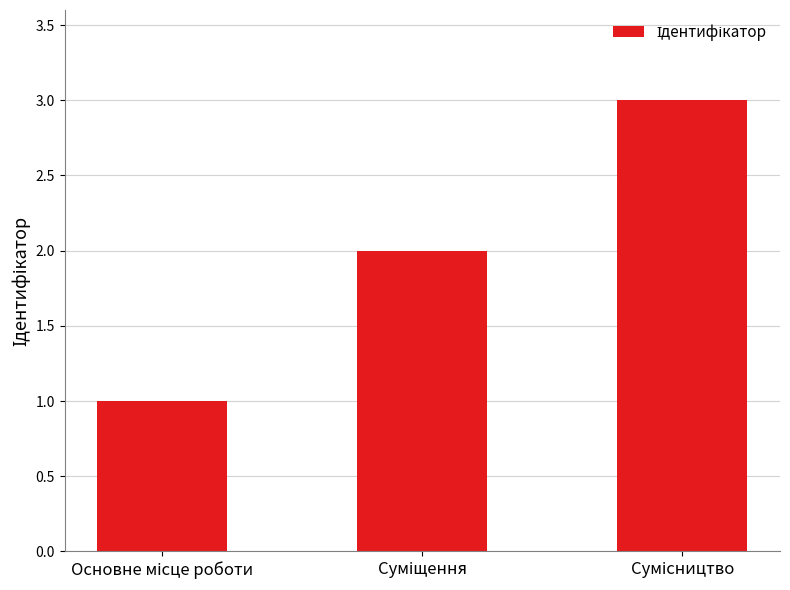

What is the sum of all values?

6